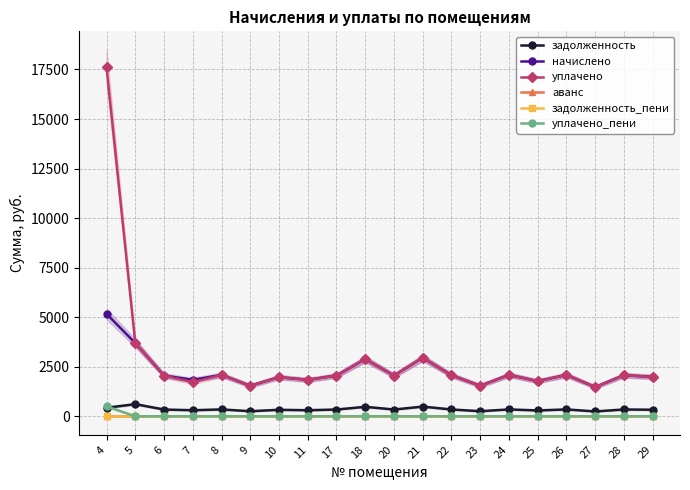

Which category has the lowest value across all series?

4